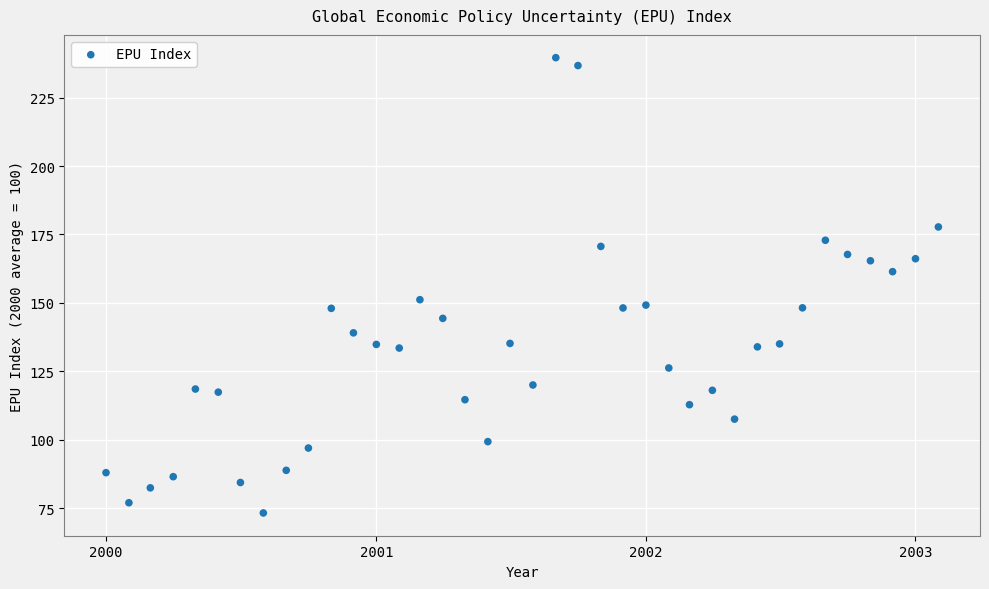

What is the range of Y values (max minus min)?

166.4